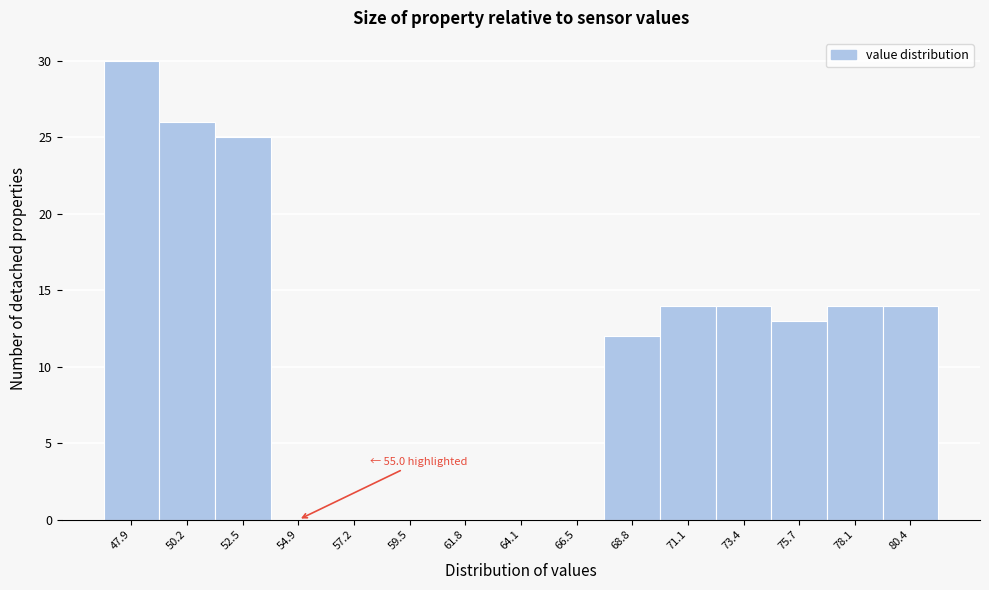

Reading left to right, list all the values displayed in this chart.

47.9=30	50.2=26	52.5=25	54.9=0	57.2=0	59.5=0	61.8=0	64.1=0	66.5=0	68.8=12	71.1=14	73.4=14	75.7=13	78.1=14	80.4=14